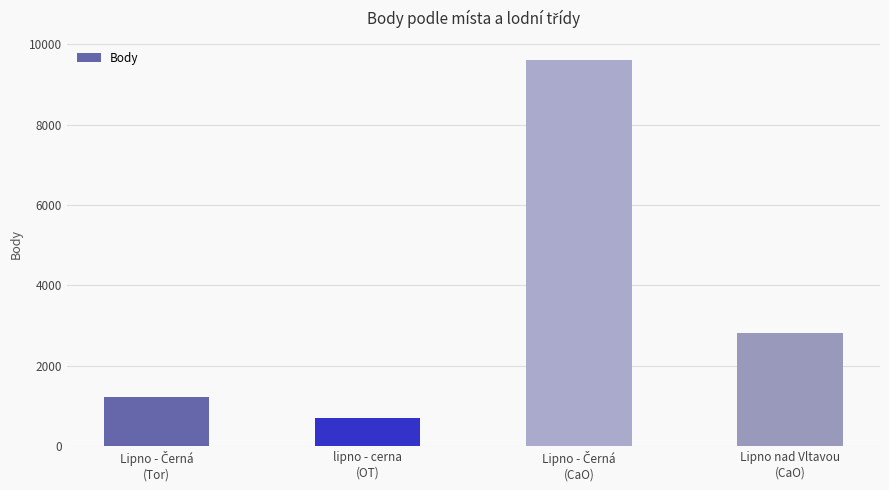

What is the smallest value displayed?

703